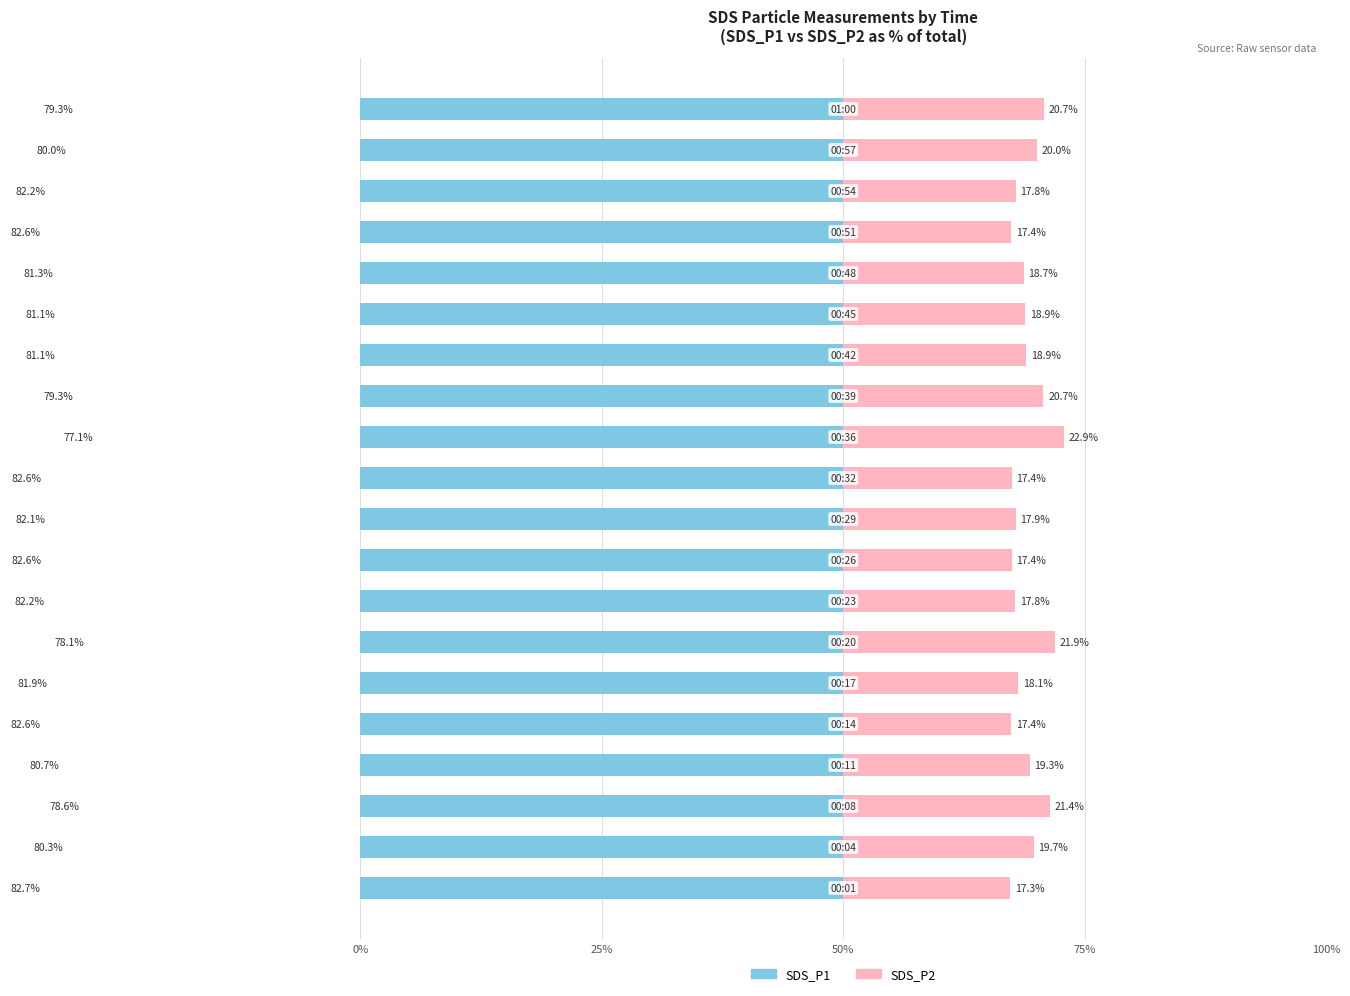

Reading right to left, list all the values displayed in this chart.

SDS_P1: 79.3	80.0	82.2	82.6	81.3	81.1	81.1	79.3	77.1	82.6	82.1	82.6	82.2	78.1	81.9	82.6	80.7	78.6	80.3	82.7
SDS_P2: 20.7	20.0	17.8	17.4	18.7	18.9	18.9	20.7	22.9	17.4	17.9	17.4	17.8	21.9	18.1	17.4	19.3	21.4	19.7	17.3